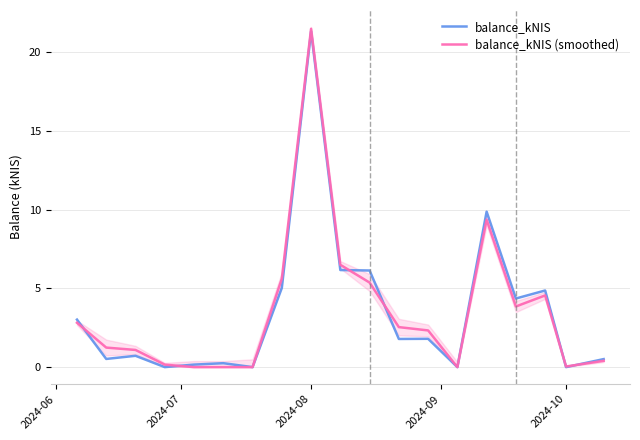

What is the difference between the maximum and minimum values in the balance_kNIS series?

21.3